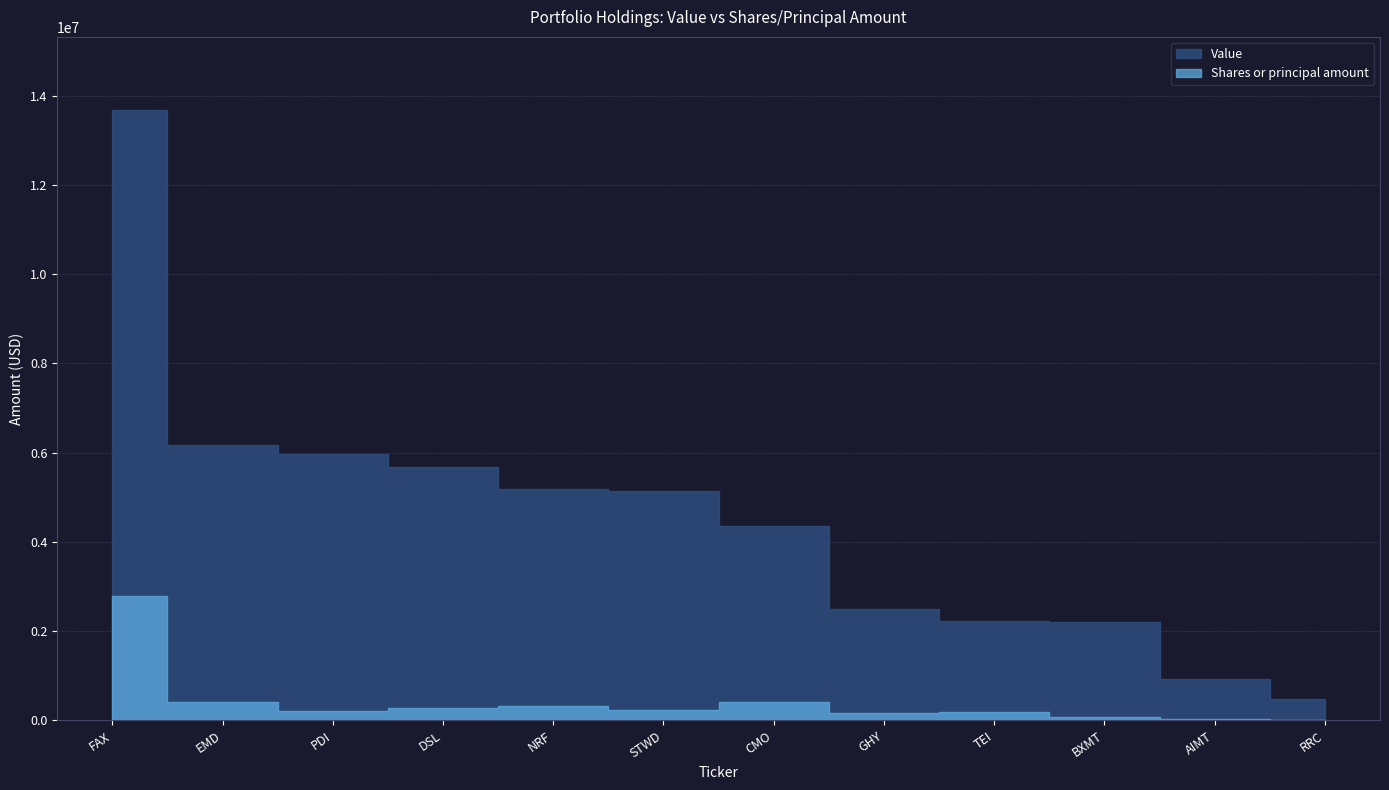

At which category is the sum across all series the highest?

FAX